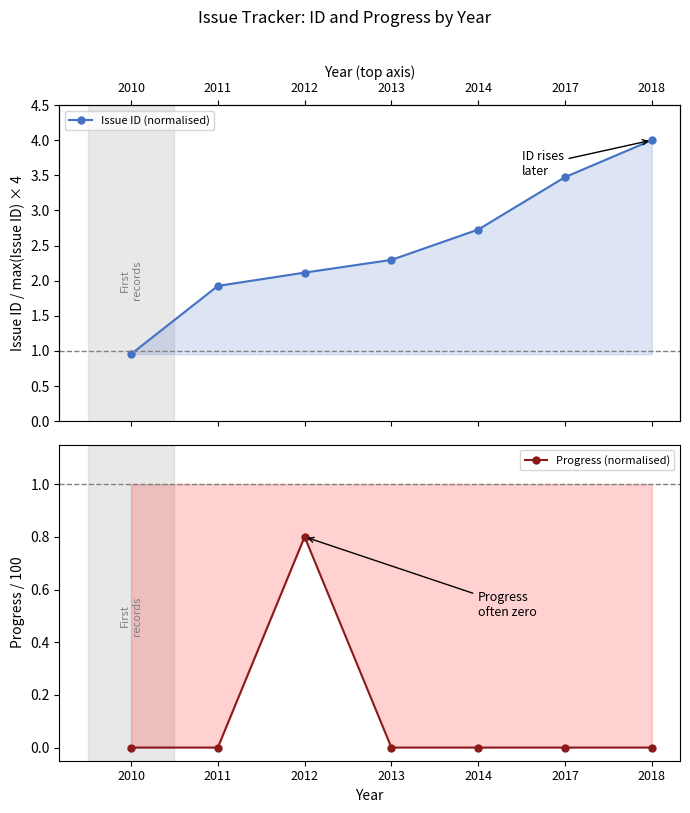

What is the average value of the Issue ID (normalised) series?

2.5